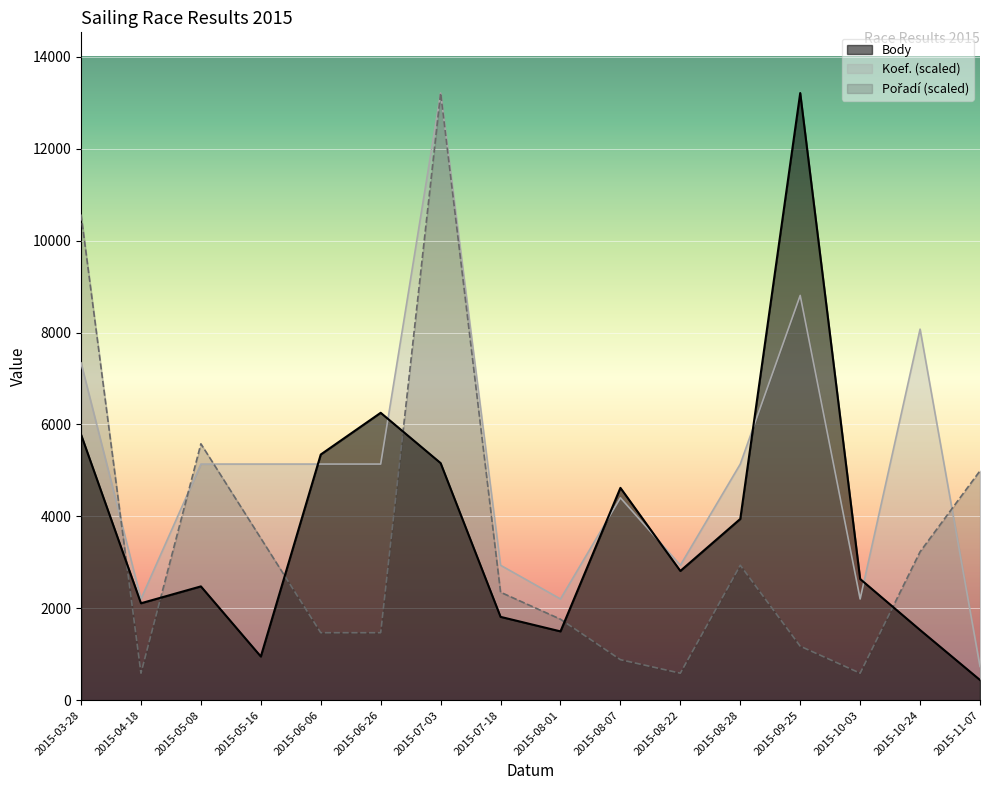

What is the label of the 14th point from the right?

2015-05-08